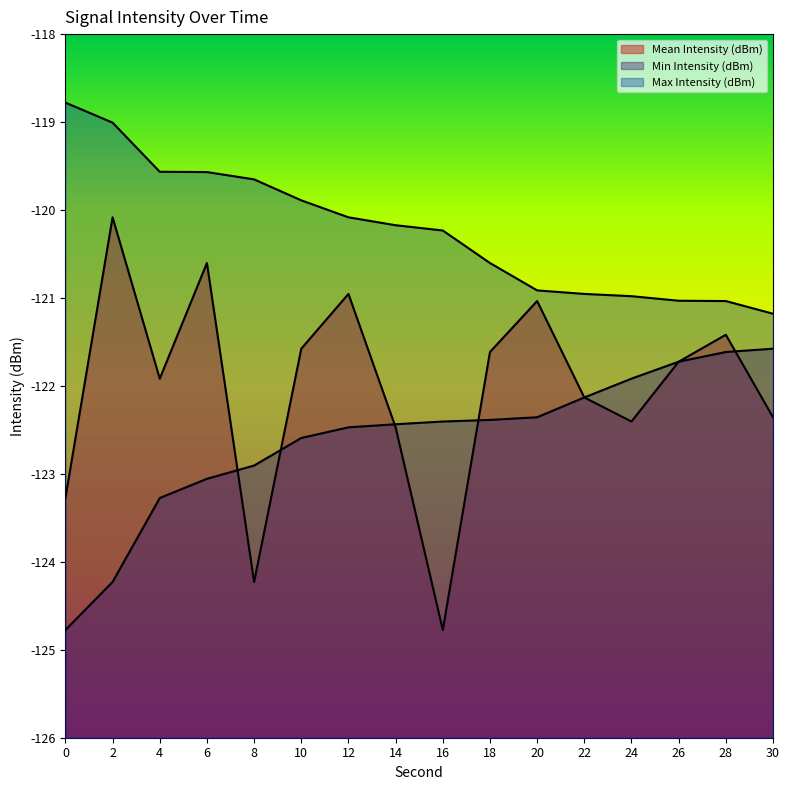

What is the sum of all Mean Intensity (dBm) values?

-1952.6